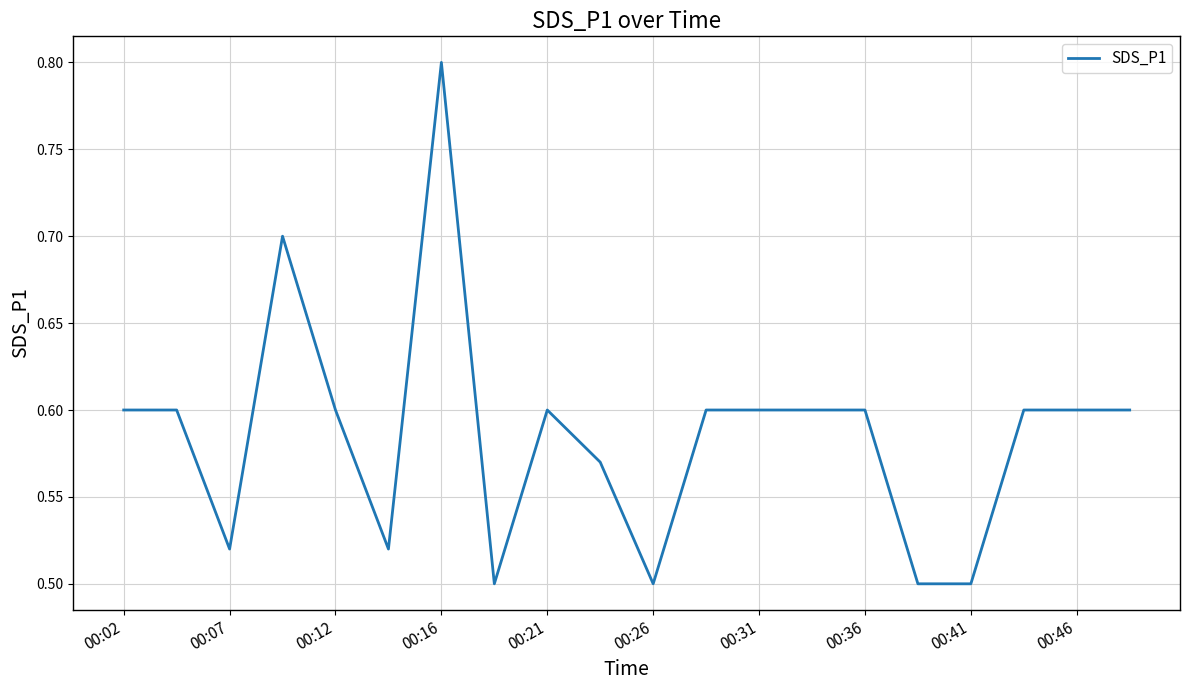

Count the number of categories in the chart.

20